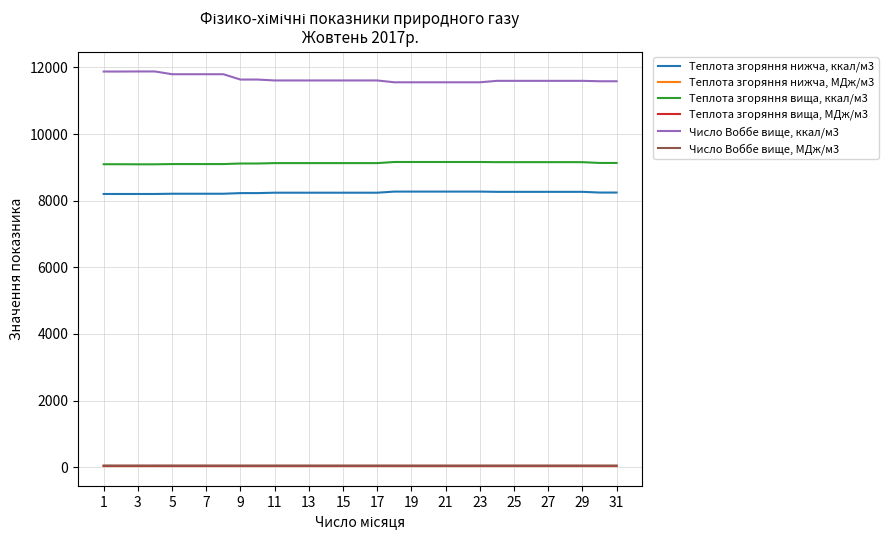

True or false: Теплота згоряння вища, МДж/м3 and Число Воббе вище, МДж/м3 intersect in this chart.

False